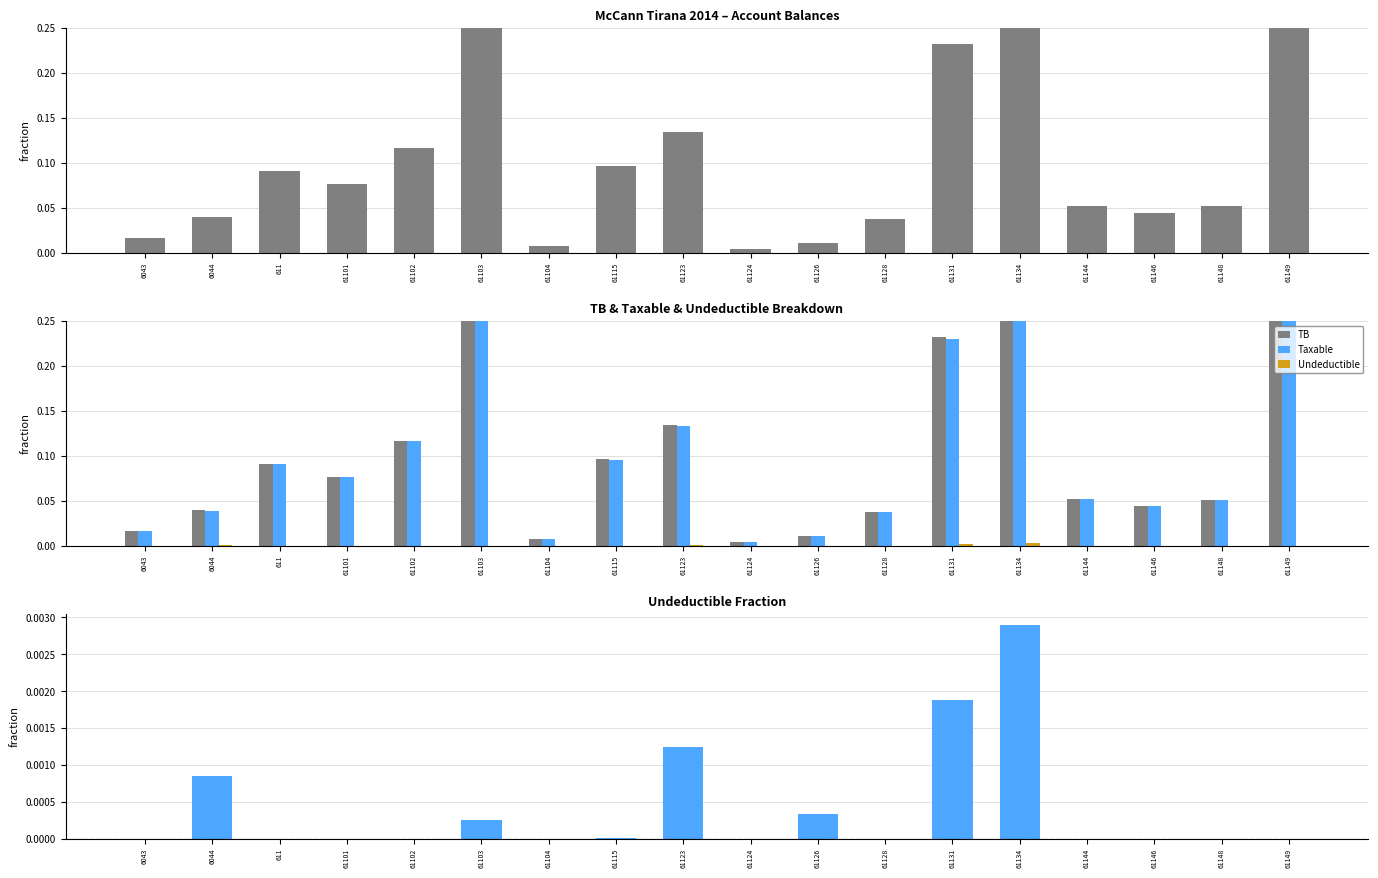

At how many categories does at least one series exceed 0?

18